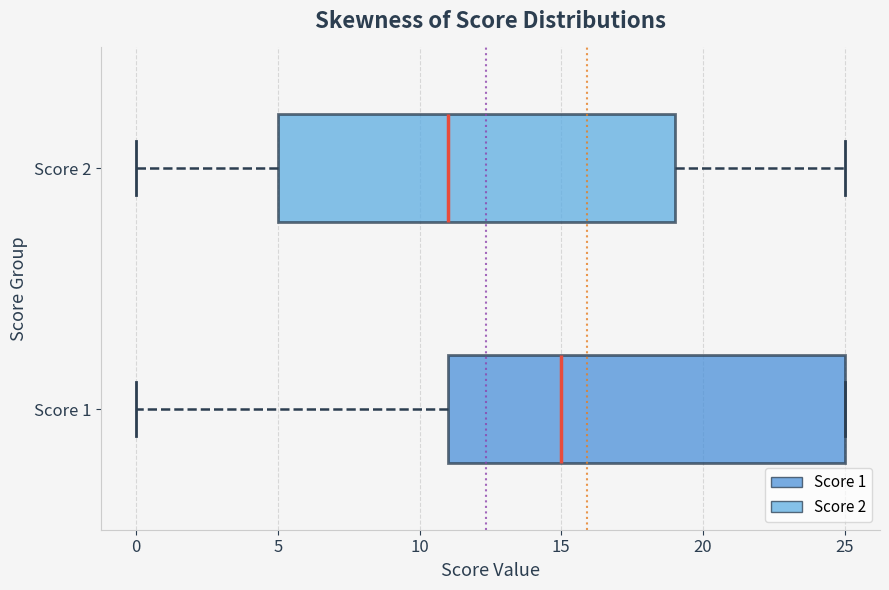

Which box has the furthest to the left median line?

Score 2